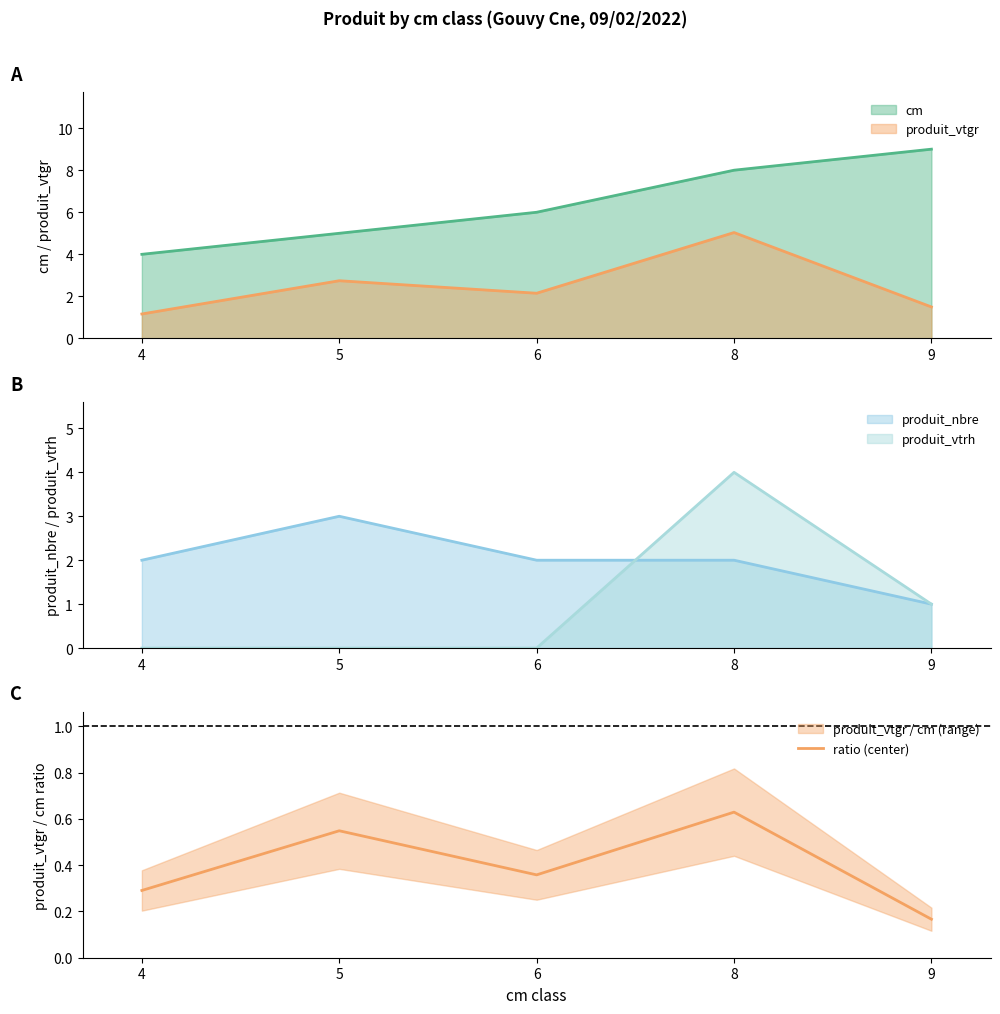

Between 8 and 4, which is larger?

8